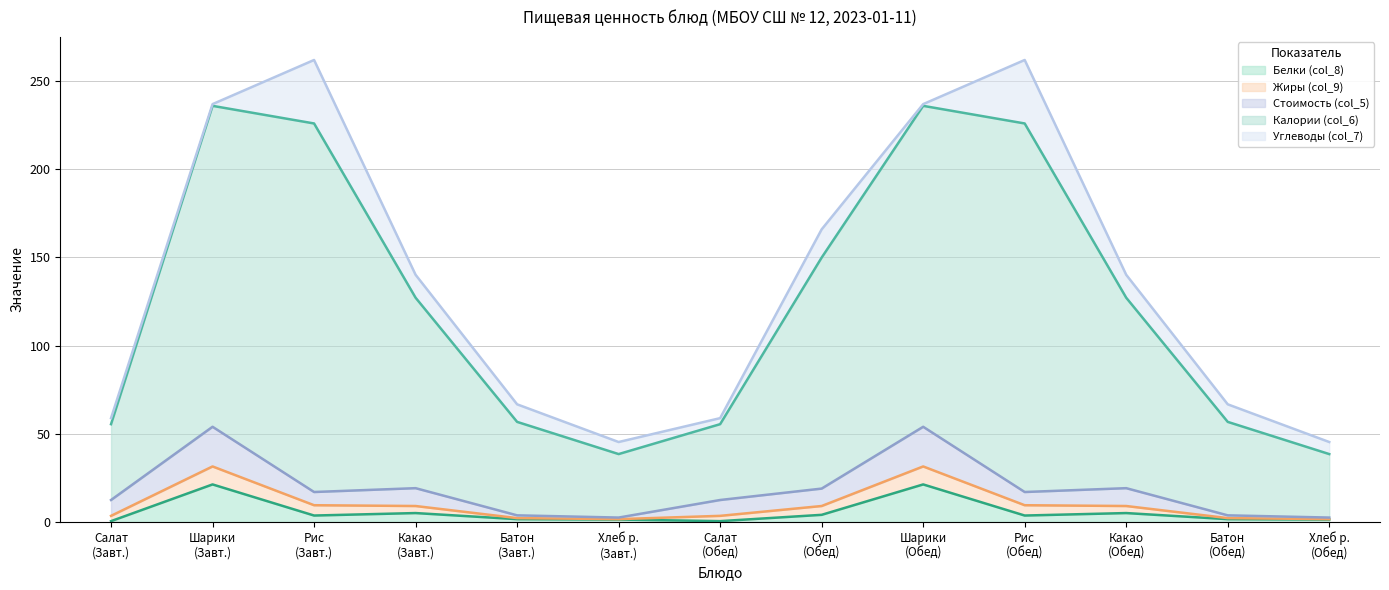

Does the chart display data point markers on the line(s)?

No